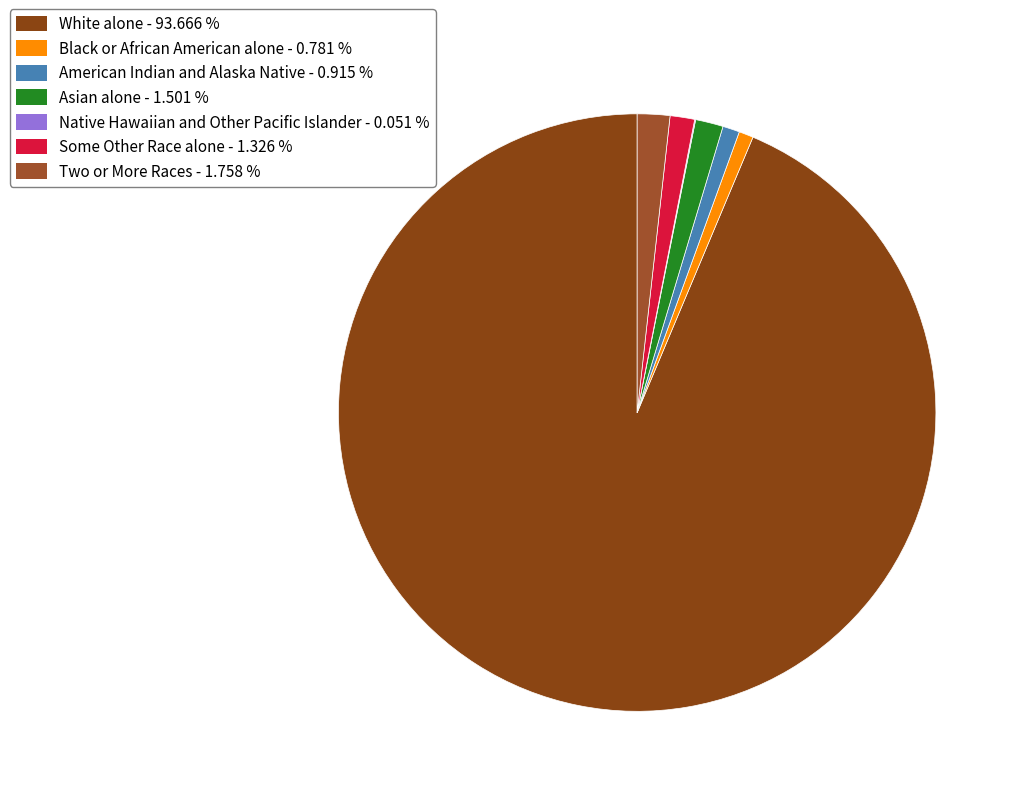

The Black or African American alone slice represents 1% of the pie. True or false?

True